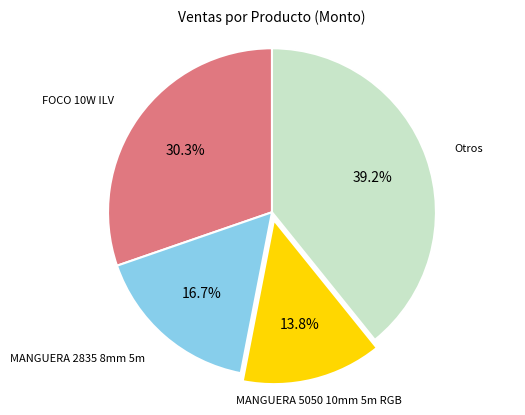

Which category has the smallest portion of the pie?

MANGUERA 5050 10mm 5m RGB